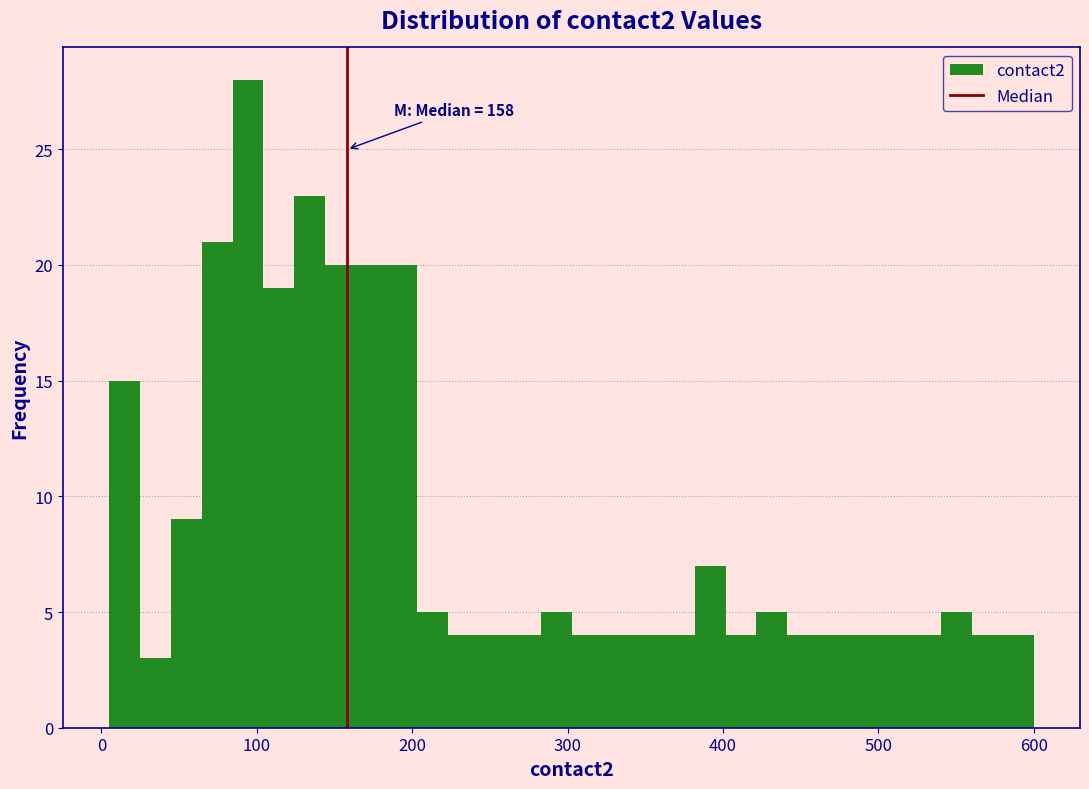

Read against the x-axis, roughly where is the centre of the tallest bar?

90